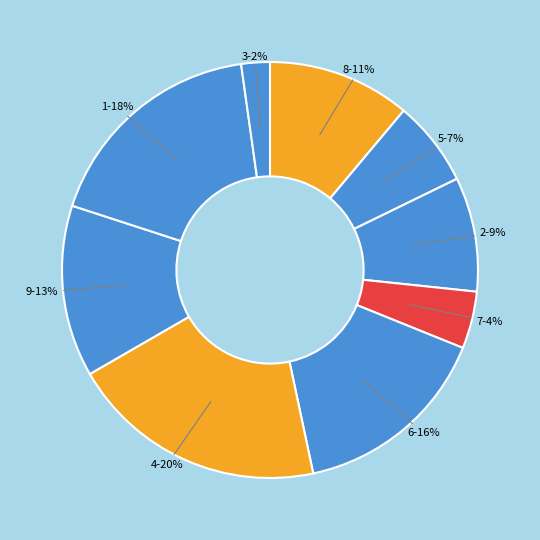

To the nearest percent, what portion does 3 represent?

2%